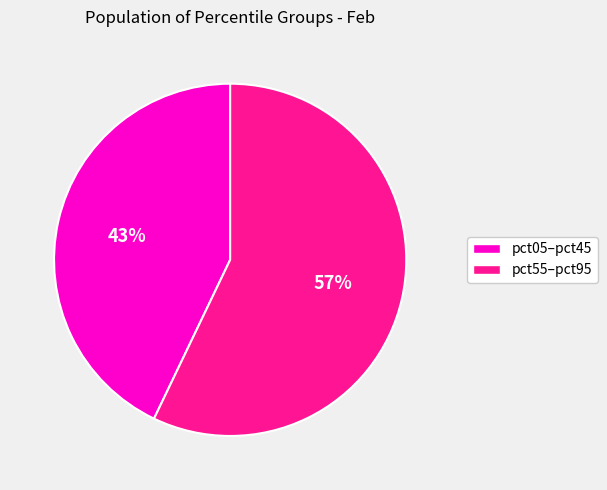

Is there a majority slice in this chart?

Yes